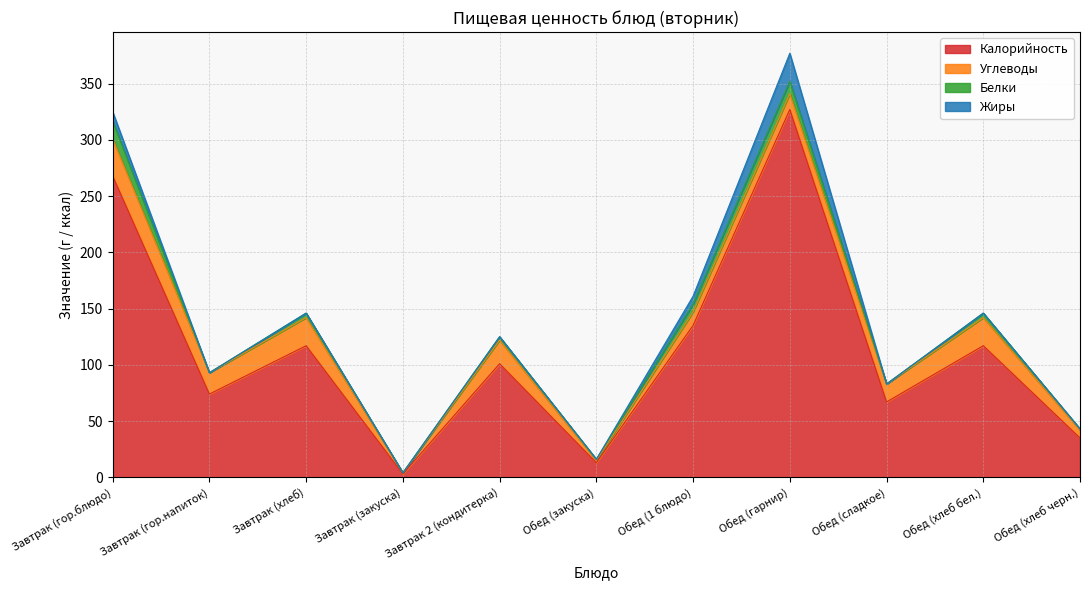

What is the total value across all series at Обед (хлеб бел.)?

146